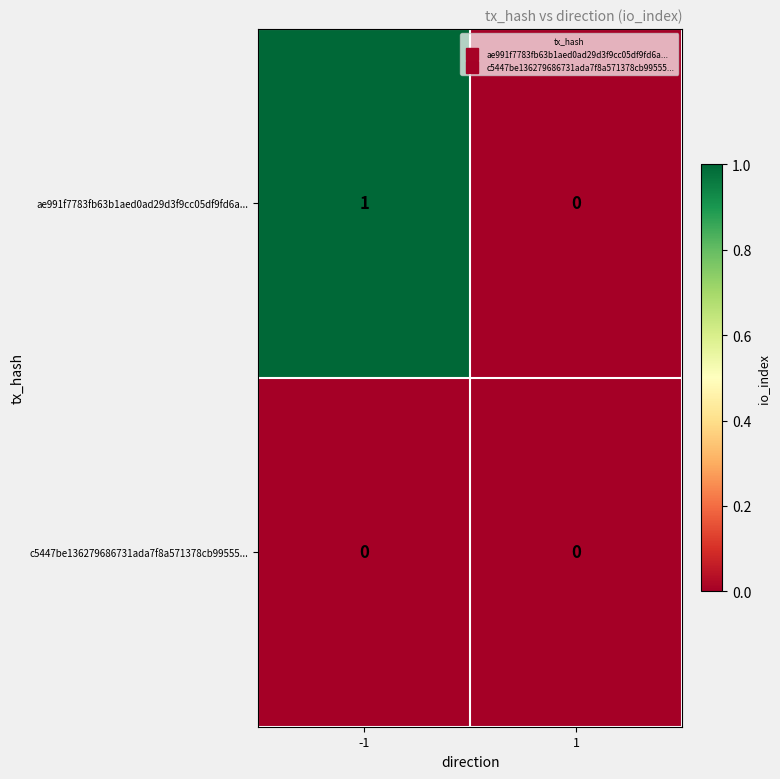

List the series in order of their peak value, lowest first.

c5447be136279686731ada7f8a571378cb99555..., ae991f7783fb63b1aed0ad29d3f9cc05df9fd6a...